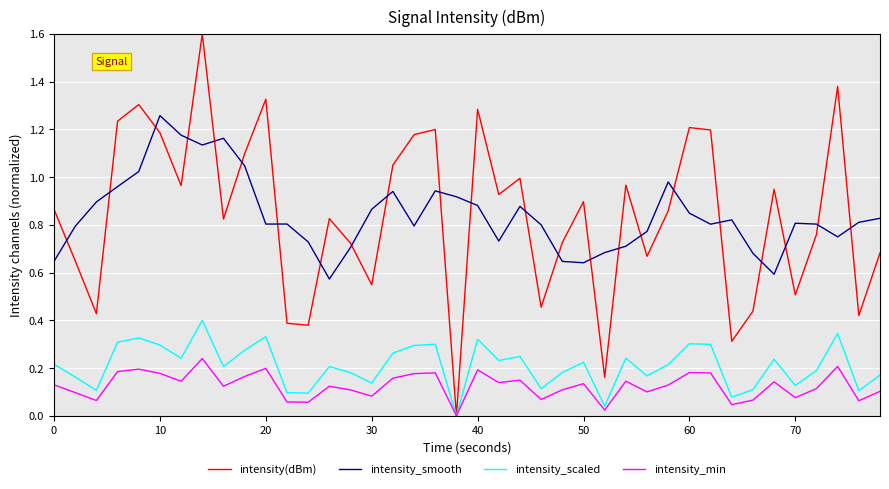

How many series are shown in this chart?

4